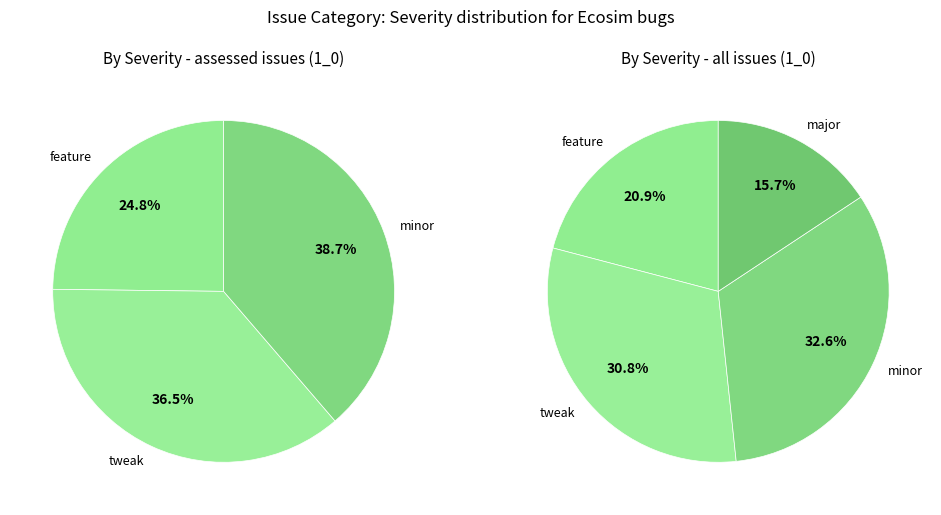

Is minor the majority of the pie?

No